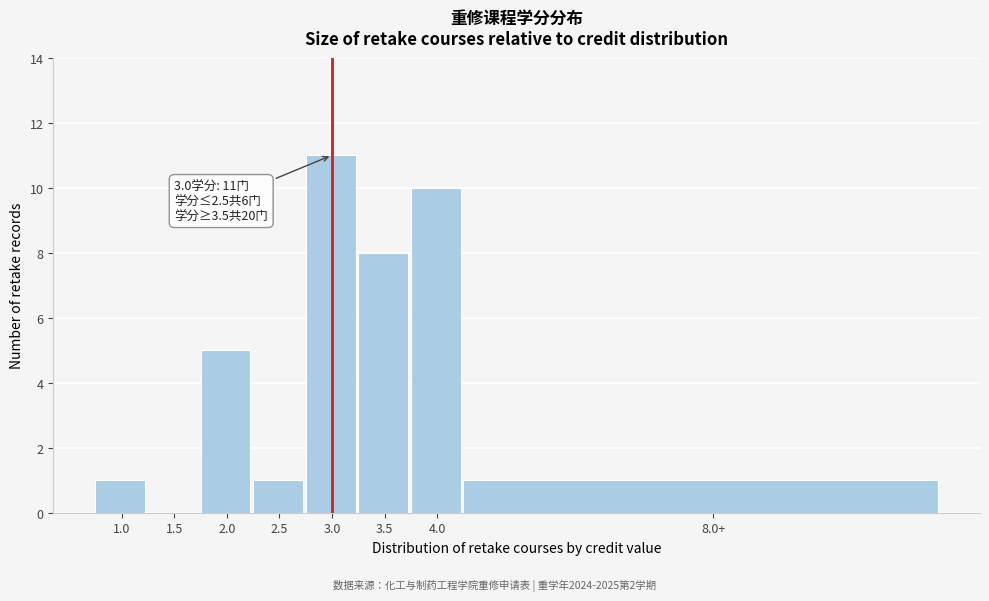

Reading right to left, transcribe all the data shown in this chart.

8.0+=1	4.0=10	3.5=8	3.0=11	2.5=1	2.0=5	1.5=0	1.0=1